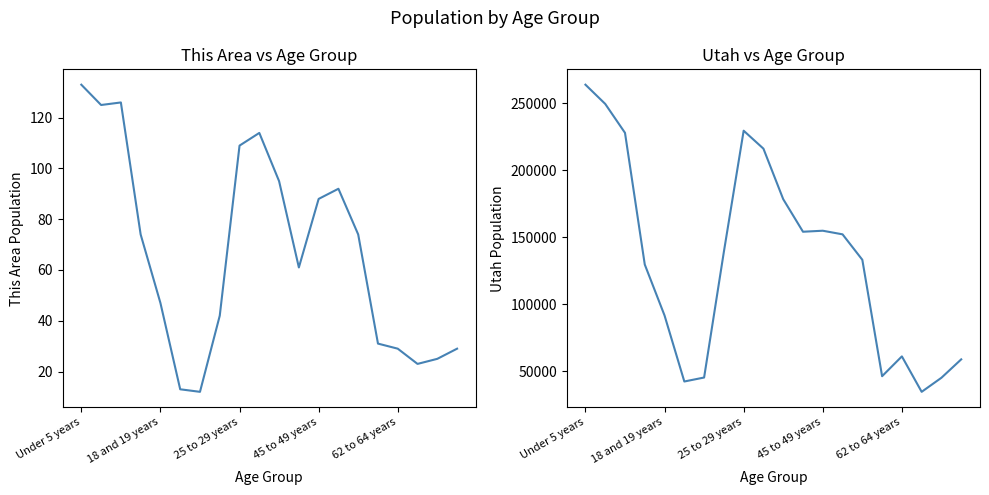

The Utah series shows 139142 at 7. True or false?

True